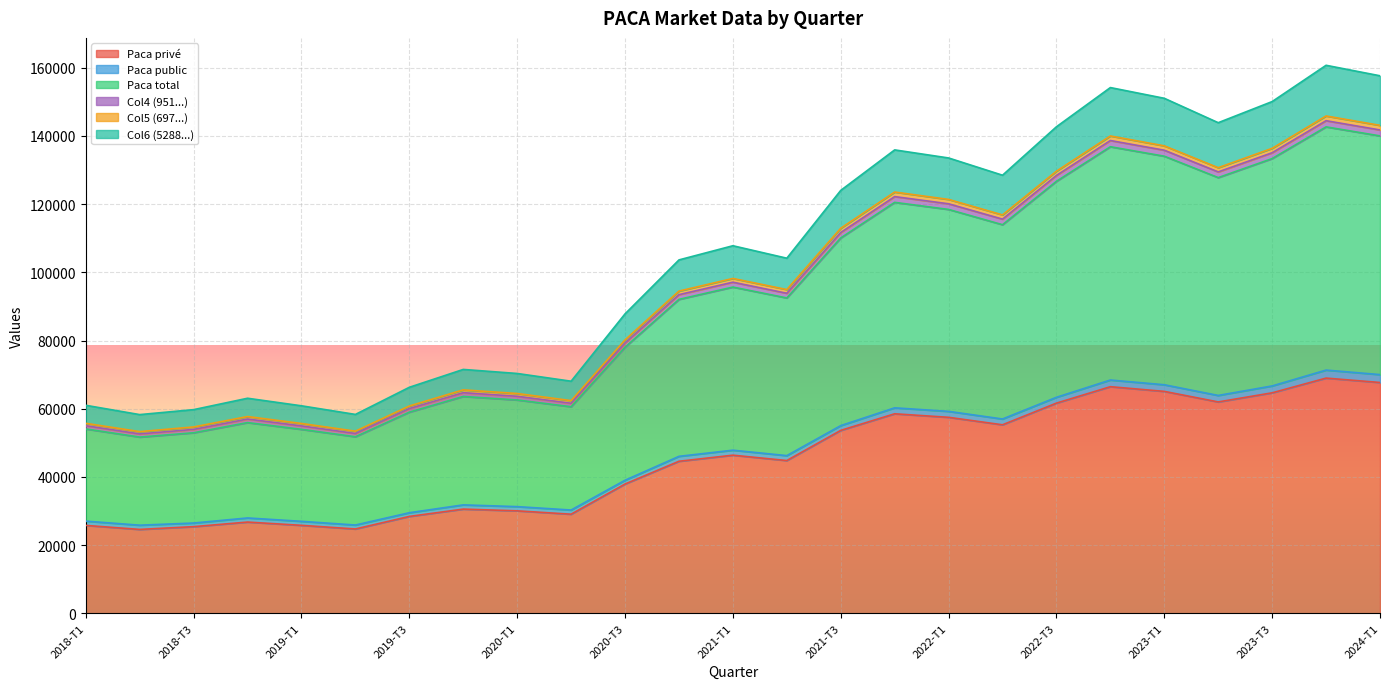

What is the lowest value of the Paca privé series?

24604